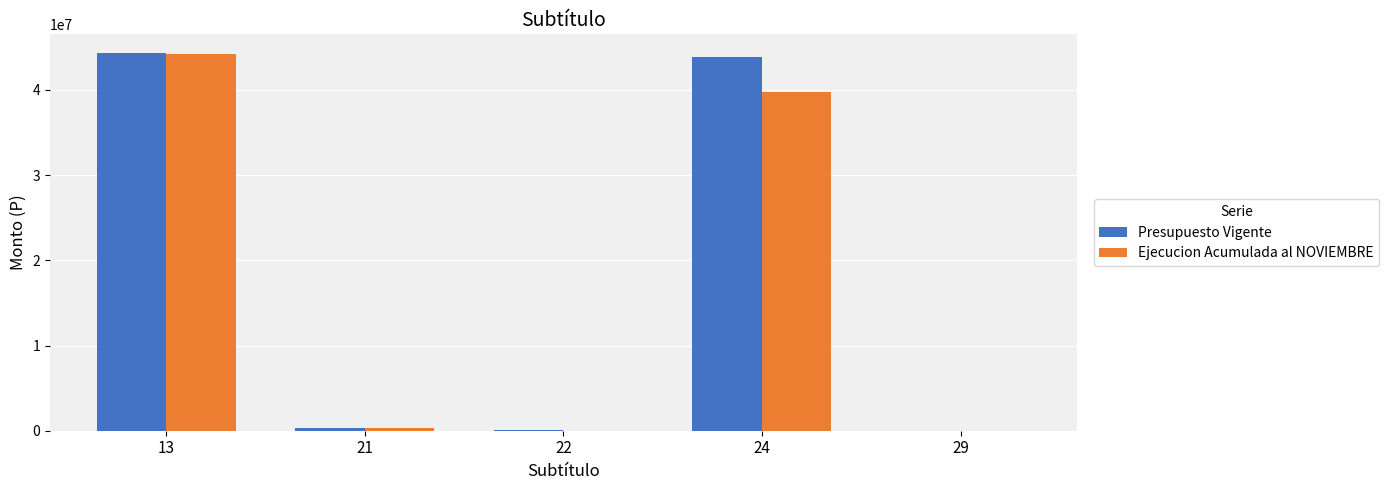

The value of Ejecucion Acumulada al NOVIEMBRE at 13 is 28308877. True or false?

False